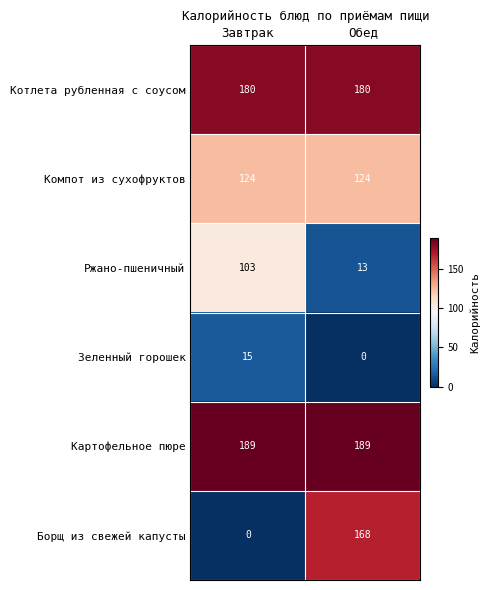

Reading left to right, what are all the values shown in this chart?

Котлета рубленная с соусом: 180	180
Компот из сухофруктов: 124	124
Ржано-пшеничный: 103	13
Зеленный горошек: 15	0
Картофельное пюре: 189	189
Борщ из свежей капусты: 0	168